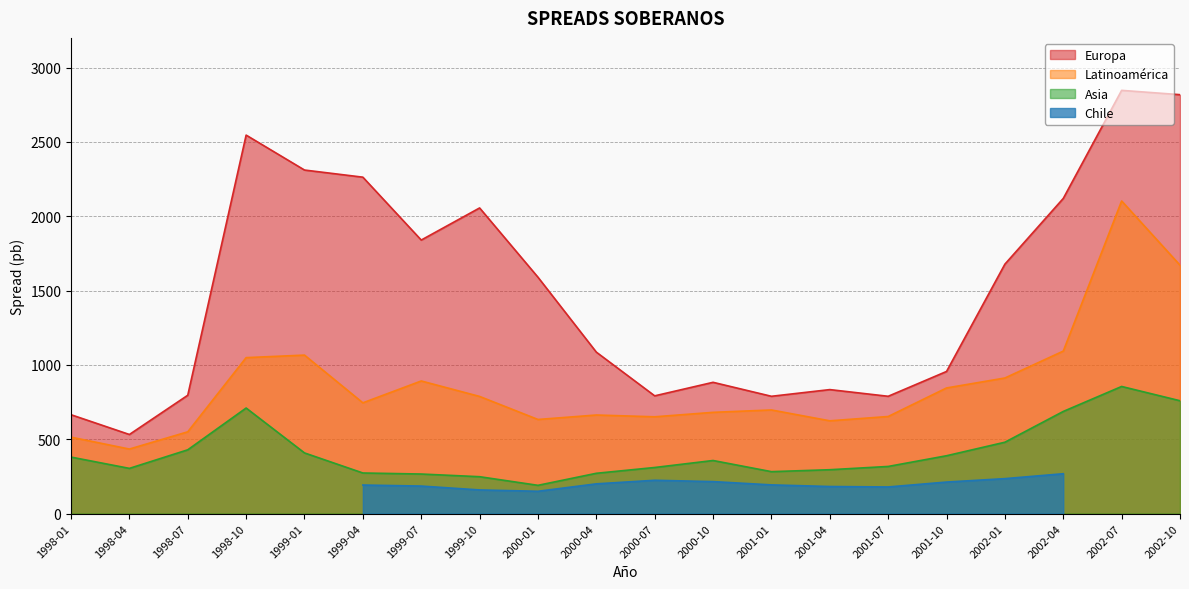

The value of Europa at 2002-10 is 1902. True or false?

False